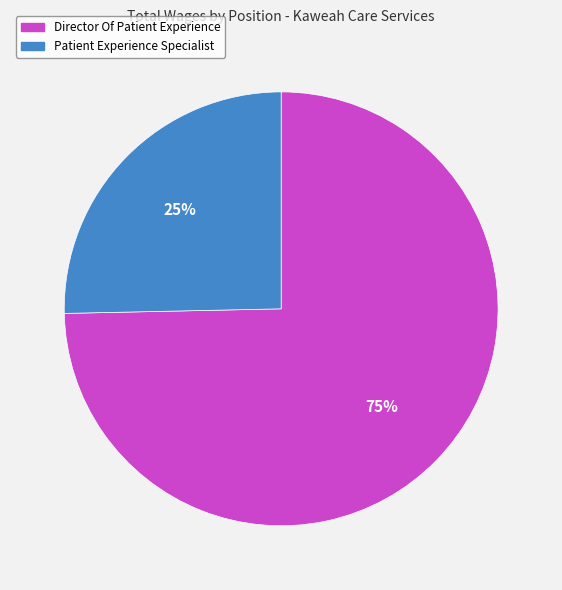

Does Patient Experience Specialist represent more than half of the total?

No